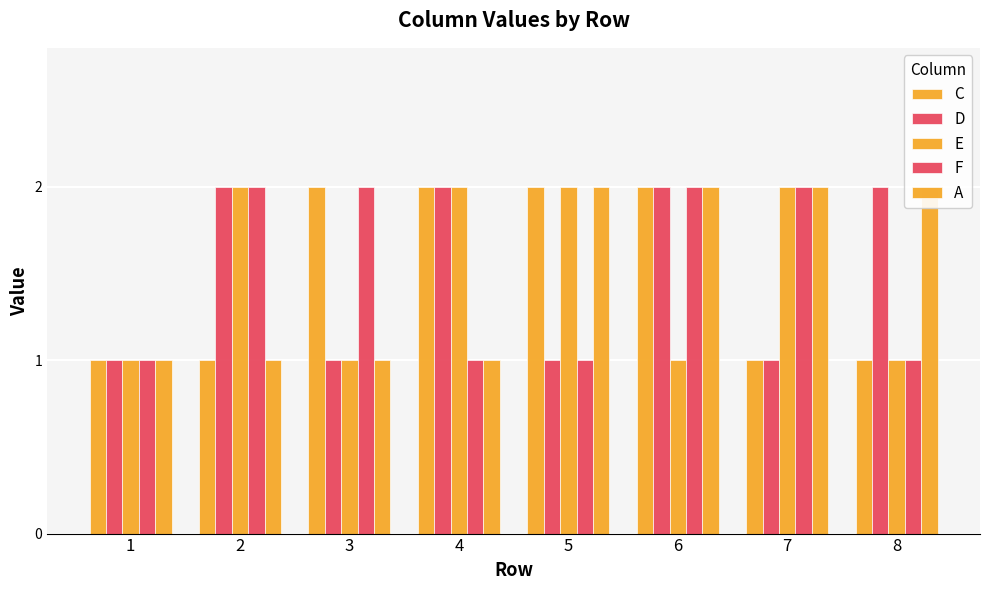

Which series has the largest total across all categories?

C